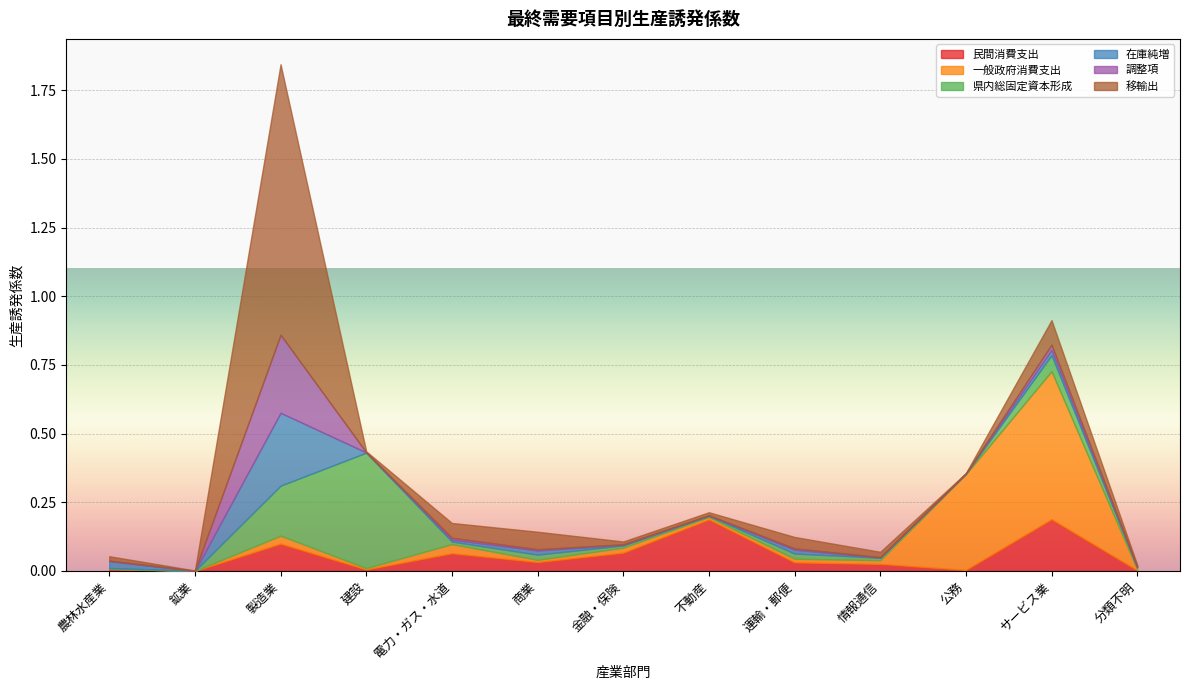

Where is the first local maximum for 一般政府消費支出?

製造業